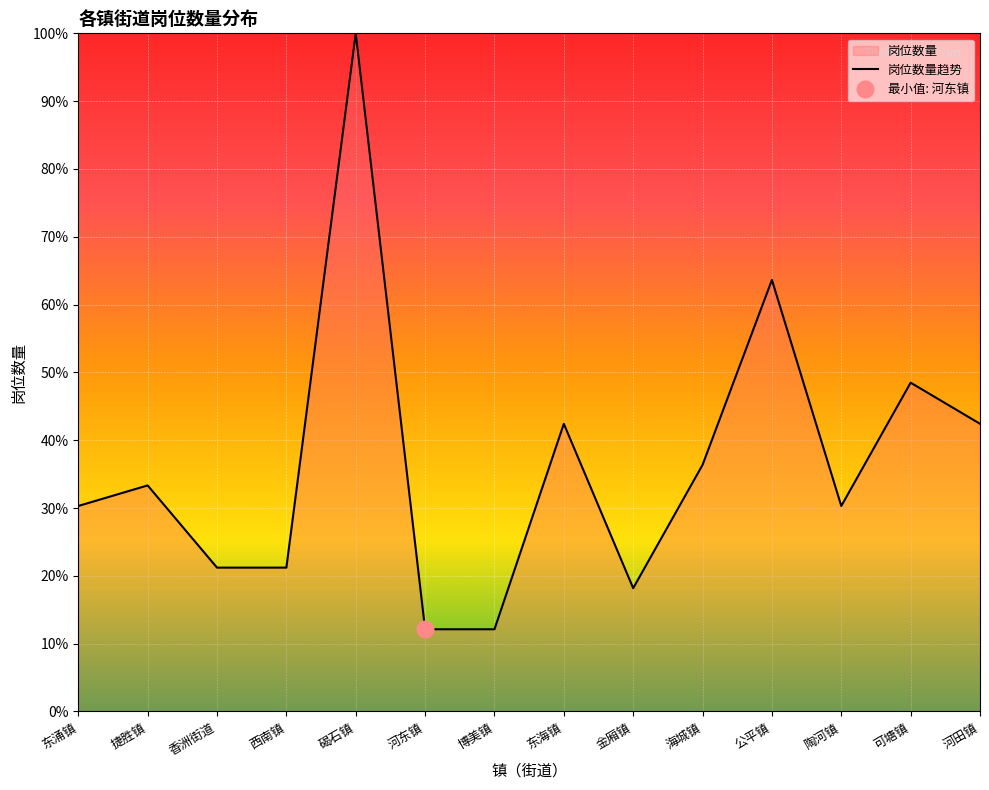

Rank the categories by value from highest to lowest.

碣石镇, 公平镇, 可塘镇, 东海镇, 河田镇, 海城镇, 捷胜镇, 东涌镇, 陶河镇, 香洲街道, 西南镇, 金厢镇, 河东镇, 博美镇